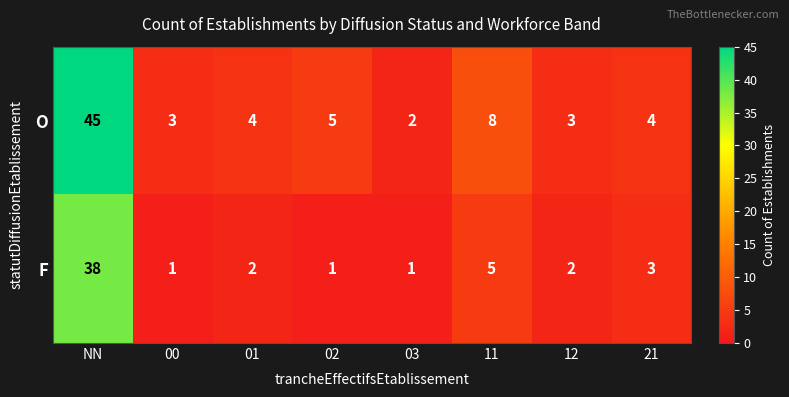

Which series has the largest total across all categories?

O